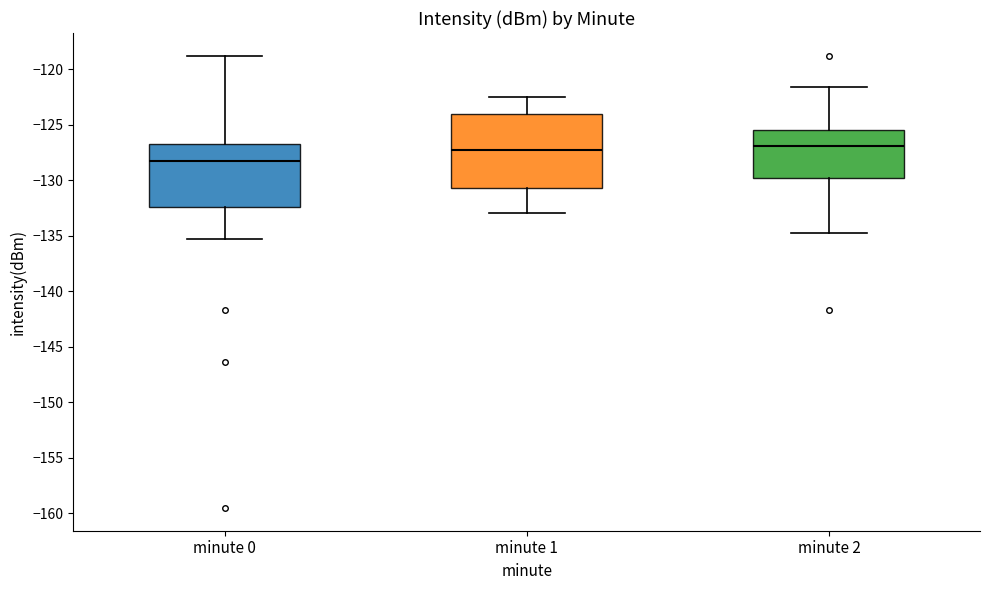

Reading left to right, transcribe this box plot: for each box, give where its median line is, the range the box spans, and where its two whiskers end, as read against the y-axis. The values are not printed on the chart, so give them approximately, as read against the axis.

minute 0: median -128.0, box -132.5 to -126.5, whiskers -135.5 to -119.0
minute 1: median -127.5, box -130.5 to -124.0, whiskers -133.0 to -122.5
minute 2: median -127.0, box -130.0 to -125.5, whiskers -135.0 to -121.5